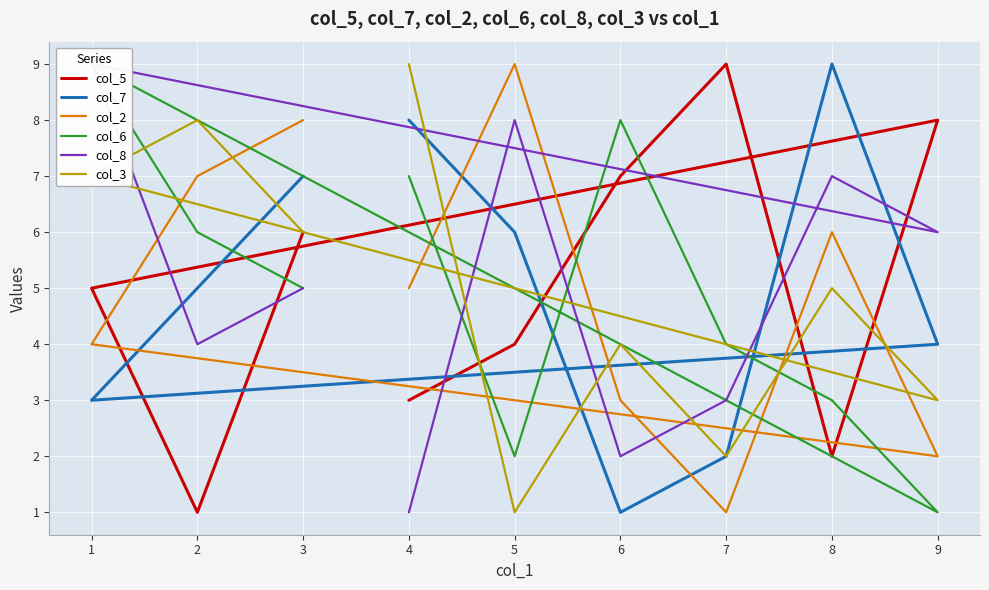

At how many categories does at least one series exceed 4?

9